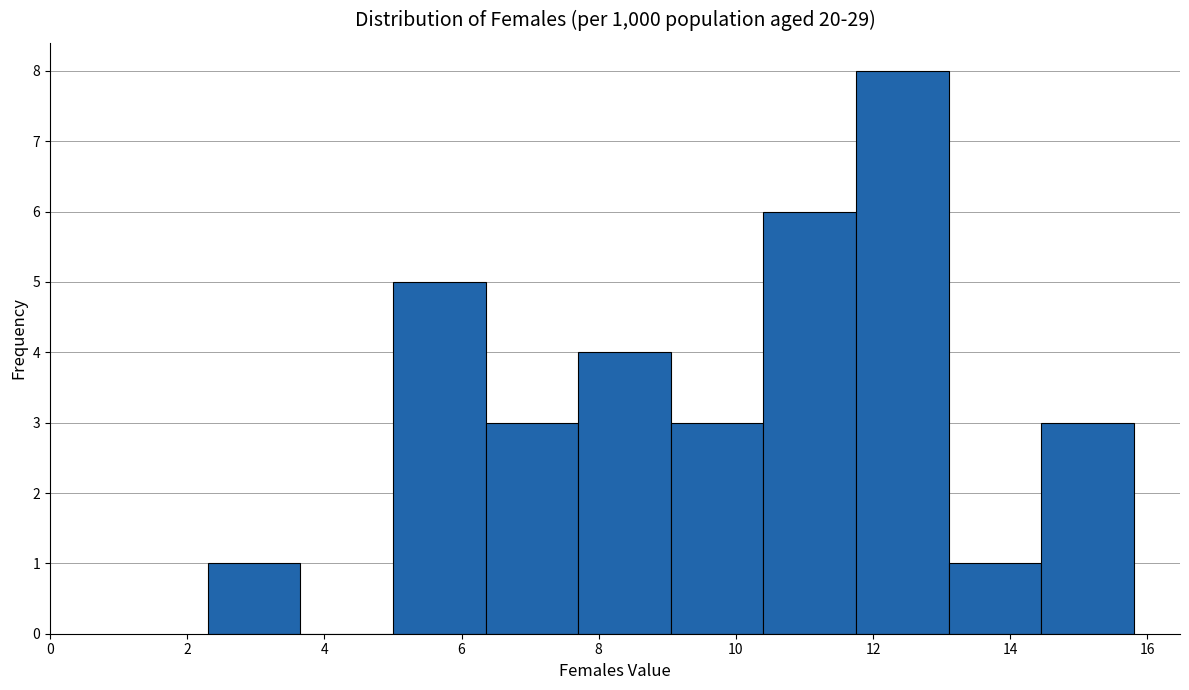

Which range on the x-axis has the tallest bar?

11.75 to 13.10